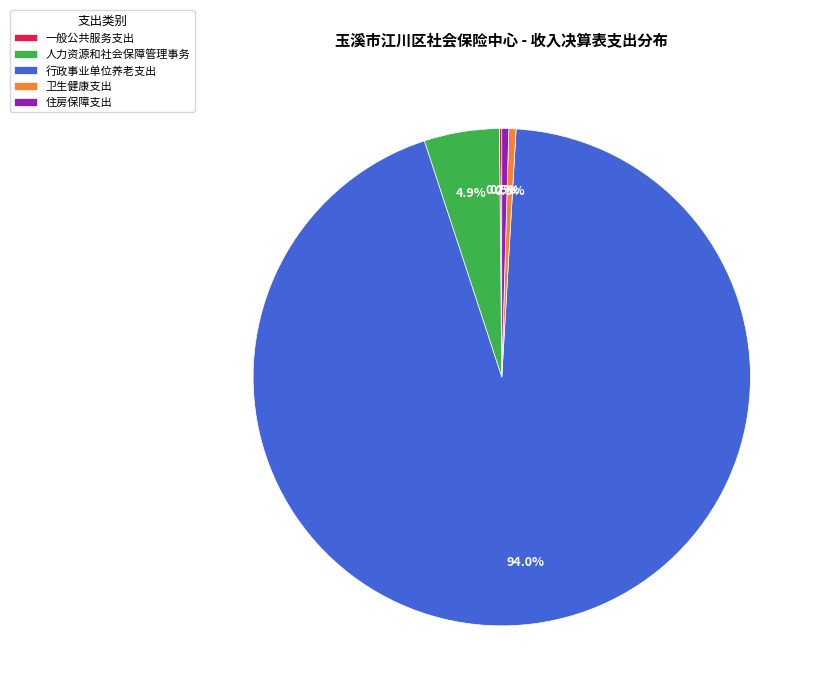

To the nearest percent, what is the difference between the 卫生健康支出 and 人力资源和社会保障管理事务 slice percentages?

4%